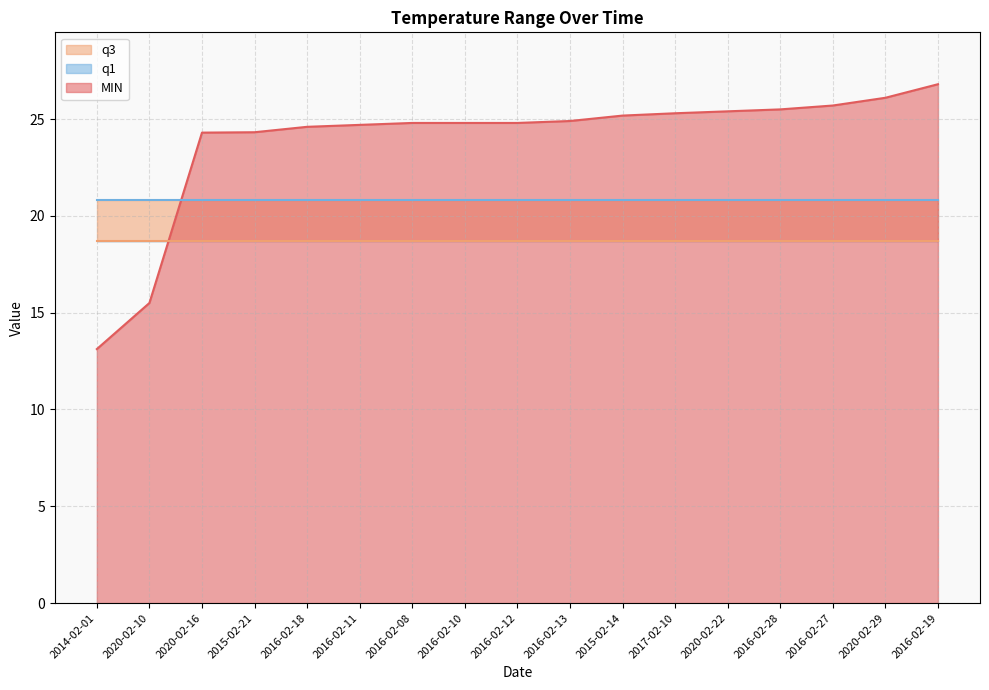

The MIN series shows 8.5 at 2020-02-10. True or false?

False